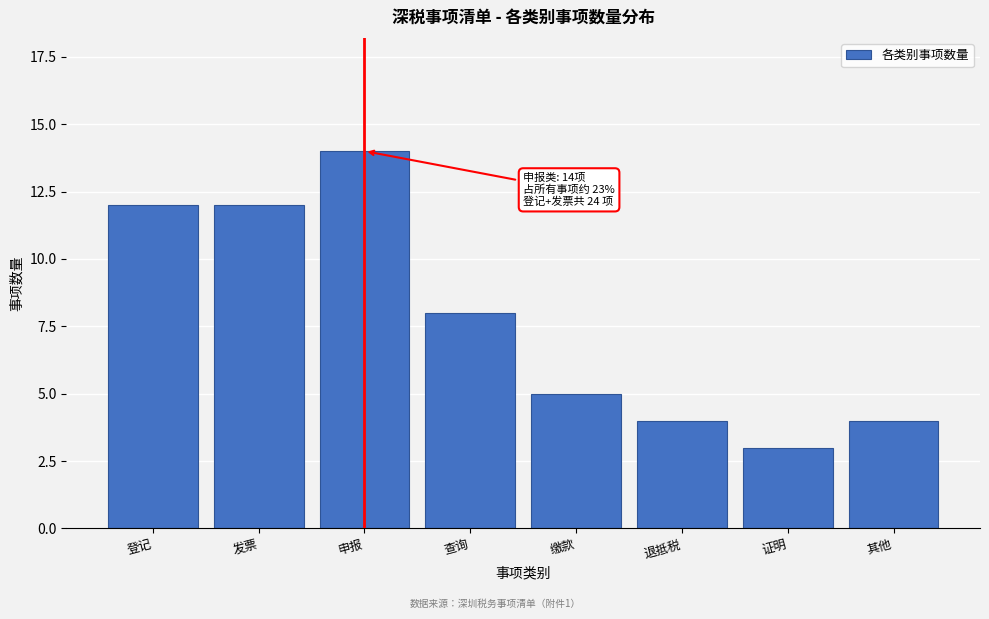

Reading right to left, extract all data points from this chart.

其他=4	证明=3	退抵税=4	缴款=5	查询=8	申报=14	发票=12	登记=12